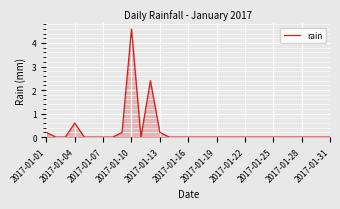

What is the maximum value shown in the chart?

4.6